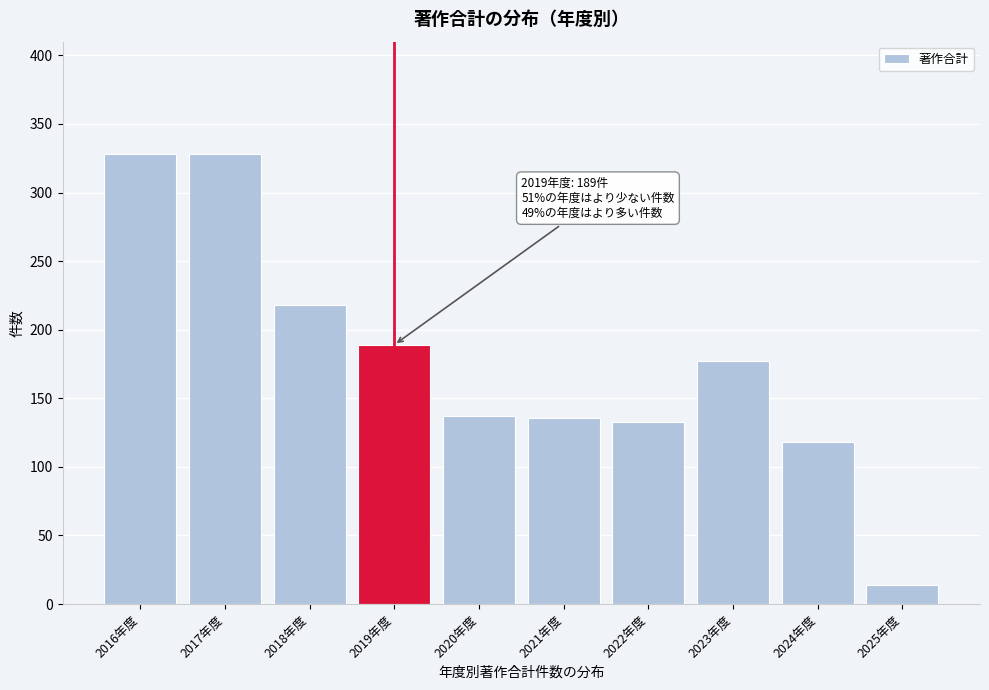

What is the greatest value displayed?

328